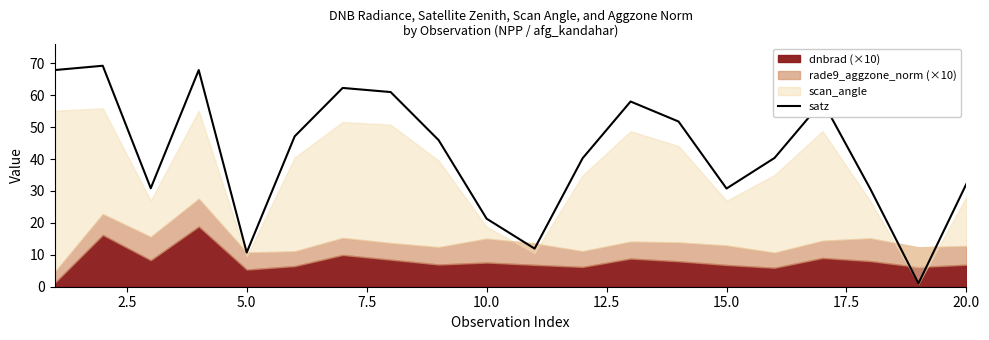

What is the maximum value for satz?

69.2